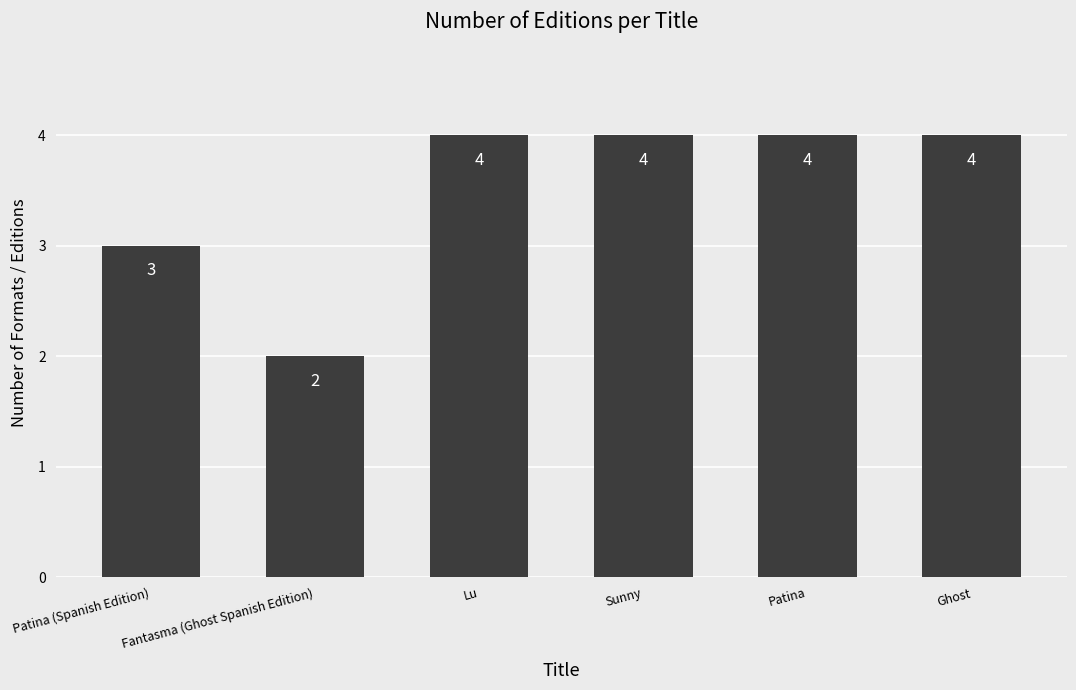

What is the label of the 4th bar from the left?

Sunny